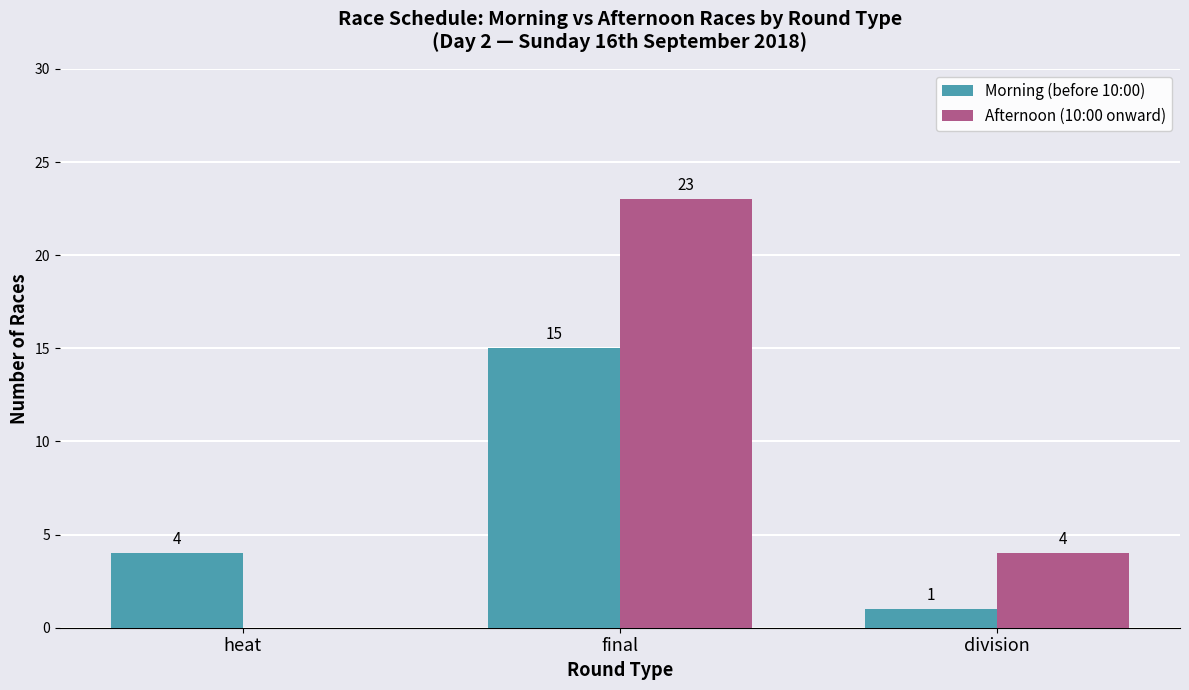

Reading left to right, transcribe all the data shown in this chart.

Morning (before 10:00): heat=4	final=15	division=1
Afternoon (10:00 onward): heat=0	final=23	division=4